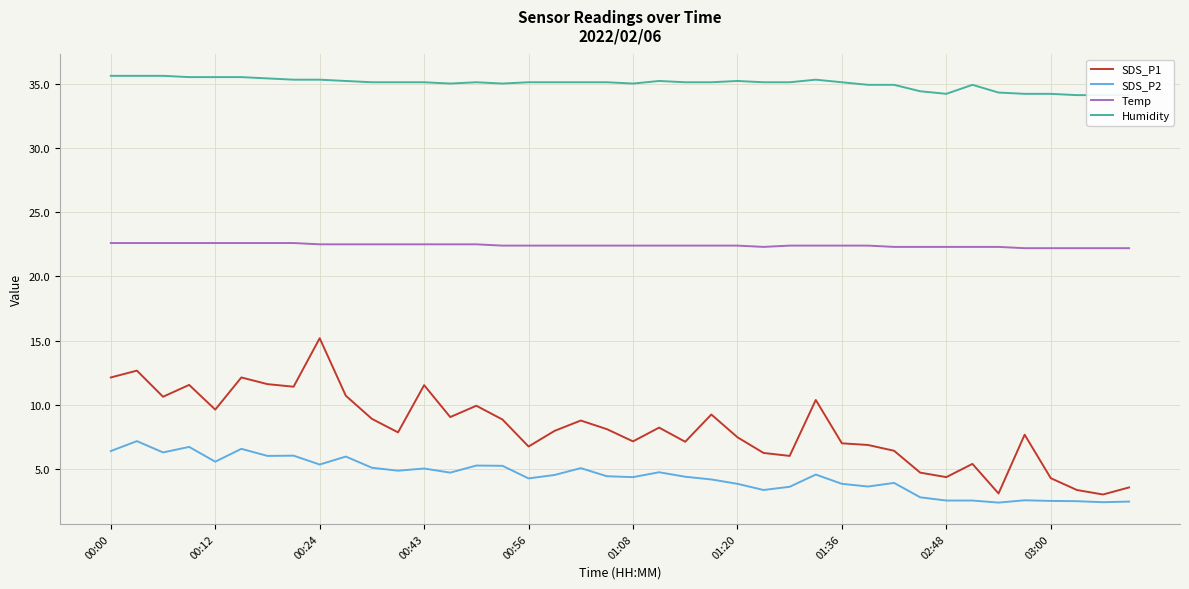

The value of SDS_P2 at 00:43 is 5.1. True or false?

True